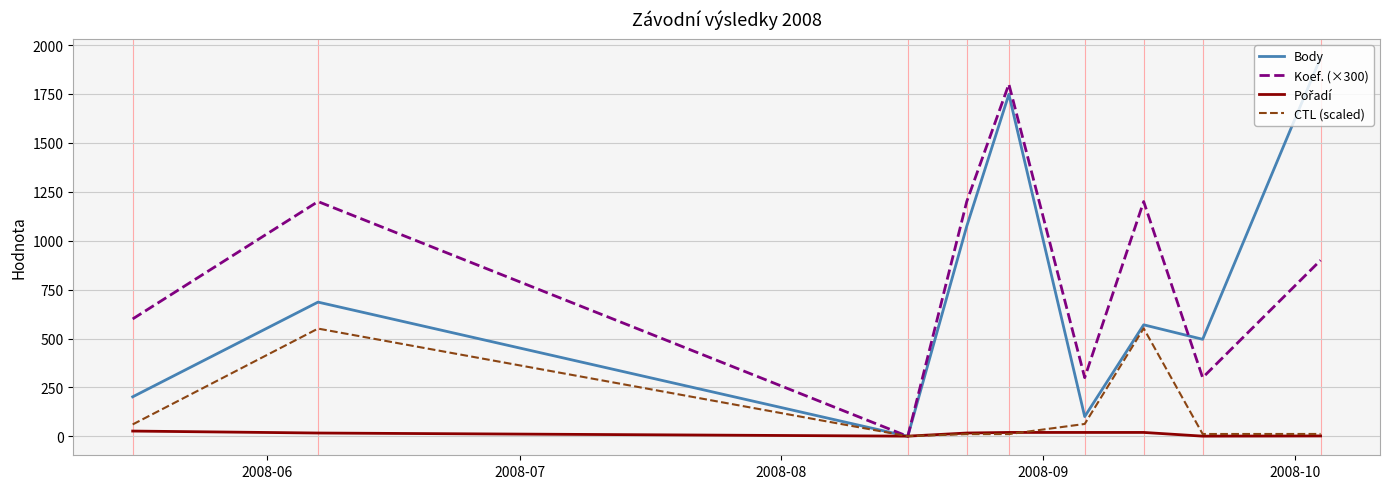

Which series has the largest range (max minus min)?

Body